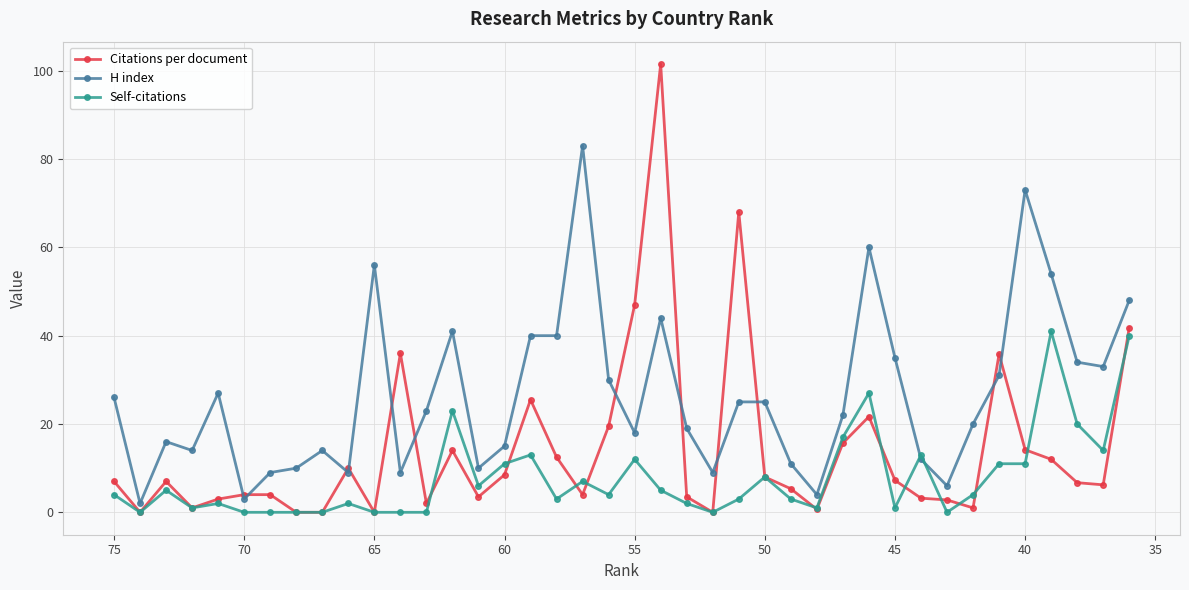

What is the value of the H index point at the 4th from the left?

14.0